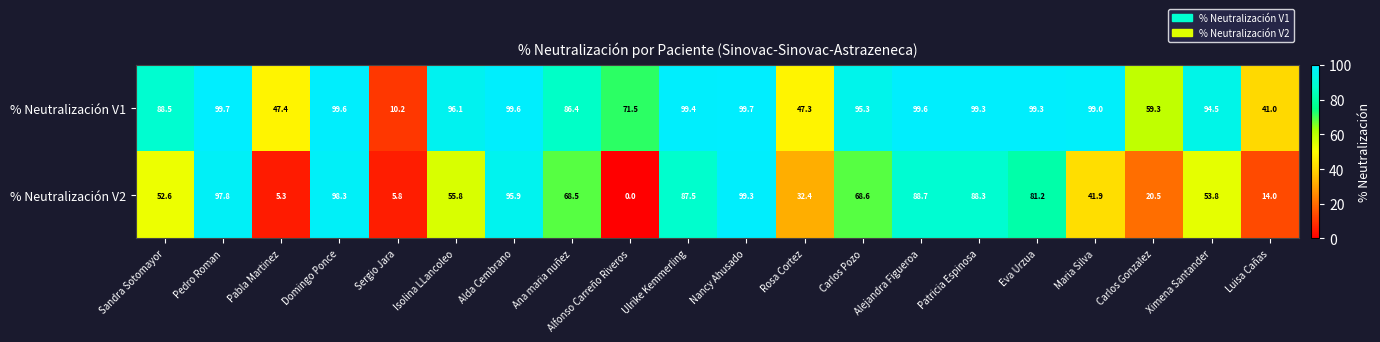

Rank the series at Alfonso Carreño Riveros from lowest to highest value.

% Neutralización V2, % Neutralización V1